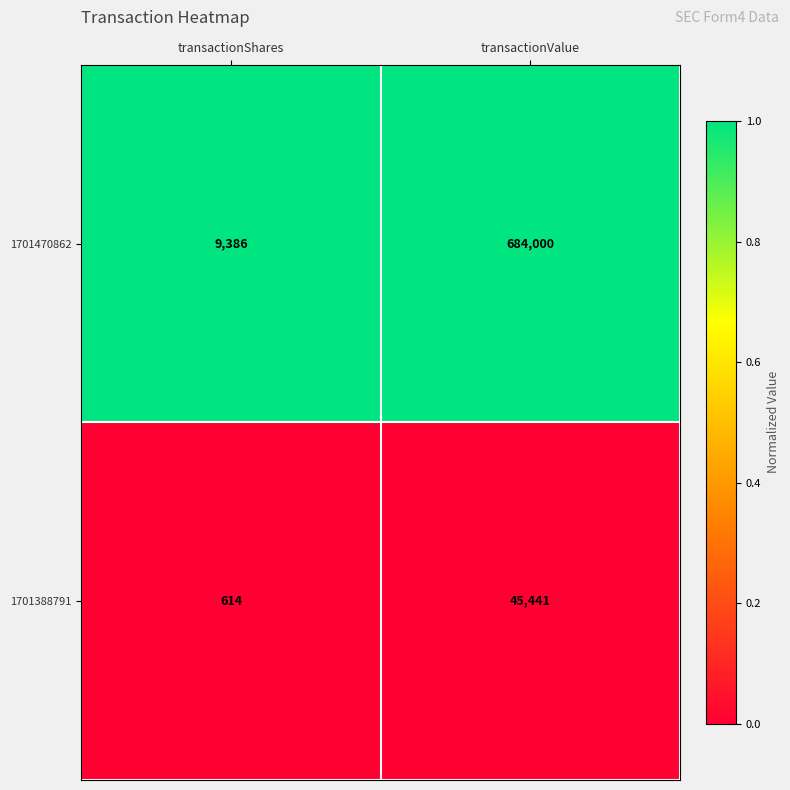

Is it true that 1701470862 equals 684000 at transactionValue?

True